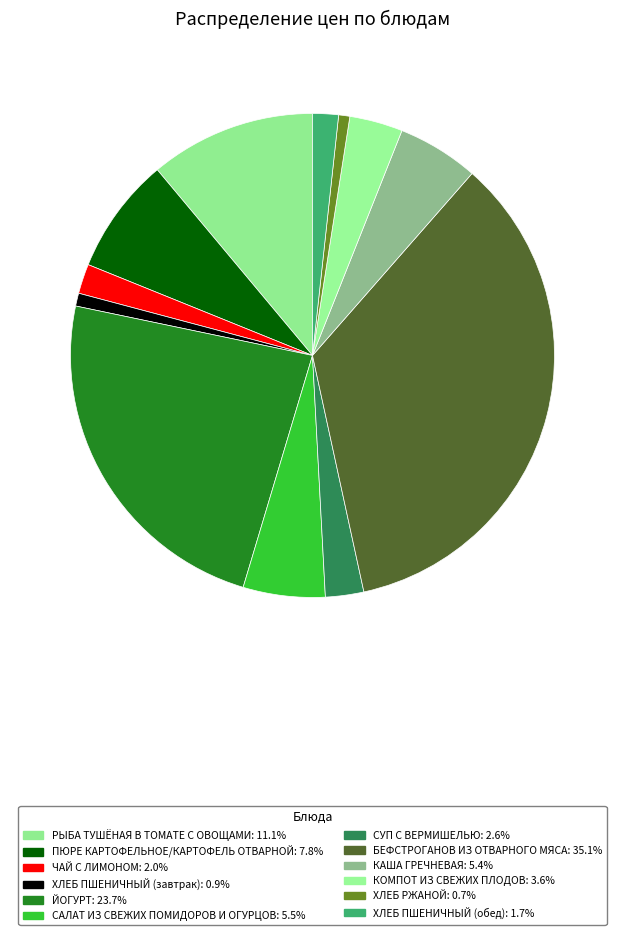

Which slice is the smallest?

ХЛЕБ РЖАНОЙ